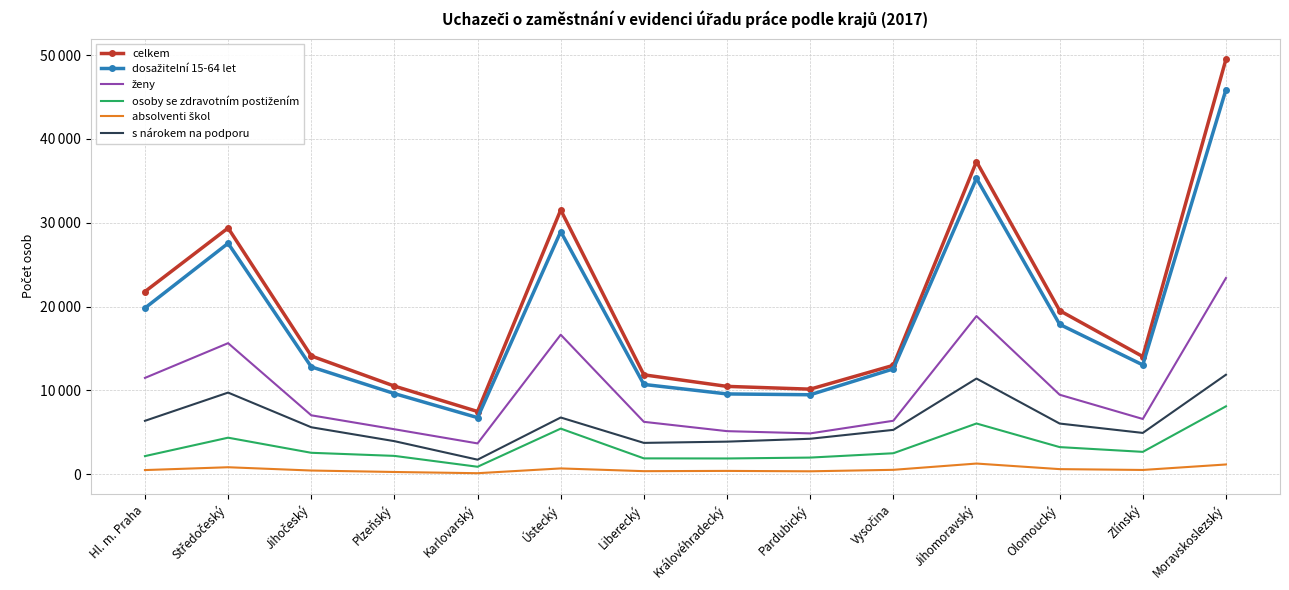

True or false: ženy has more than 1 points higher than both neighbors.

True